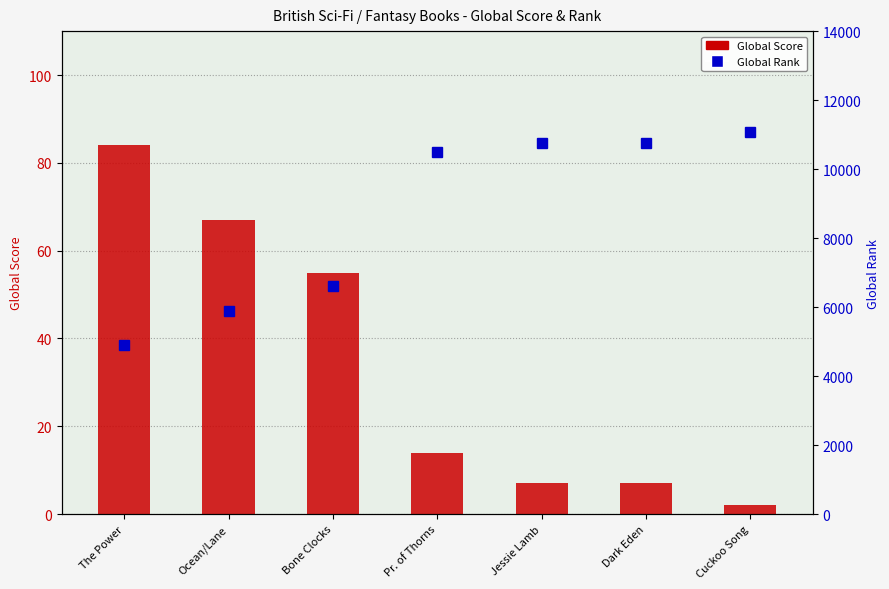

List the labels in order of Global Score value, largest first.

The Power, Ocean/Lane, Bone Clocks, Pr. of Thorns, Jessie Lamb, Dark Eden, Cuckoo Song